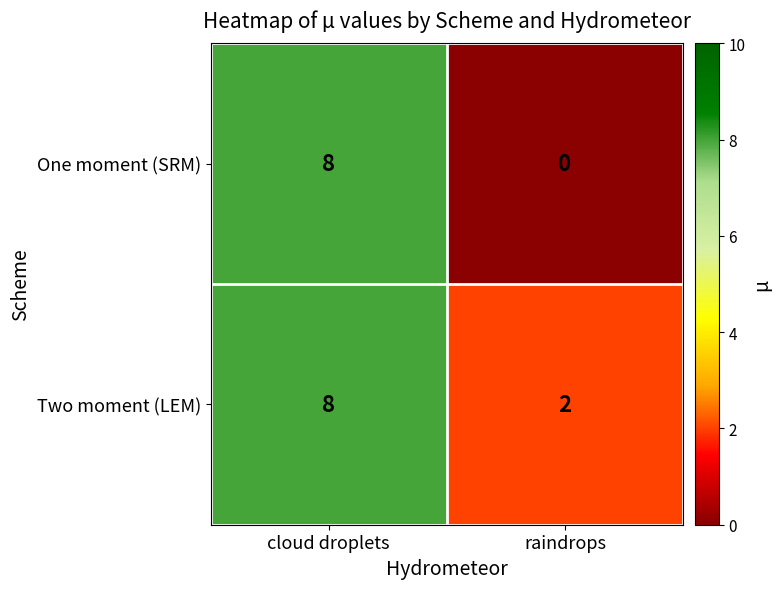

Is it true that Two moment (LEM) equals 2 at raindrops?

True